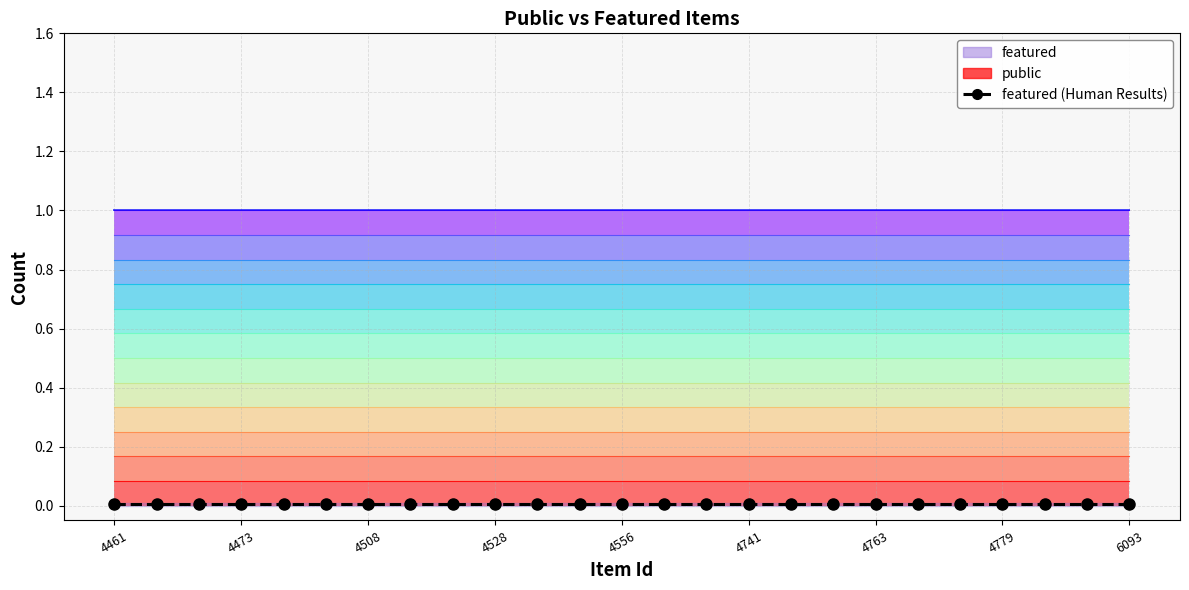

How many lines are shown in the chart?

2